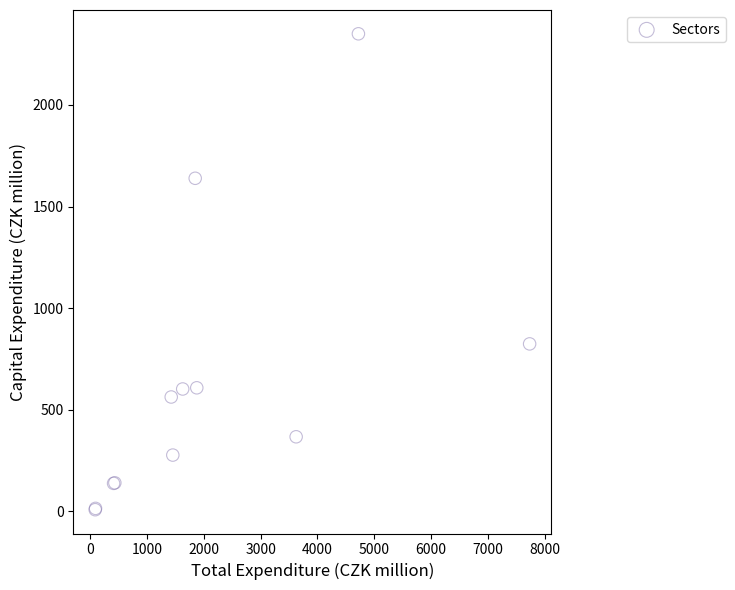

What Y value in the scatter plot is closest to 1178?

823.6